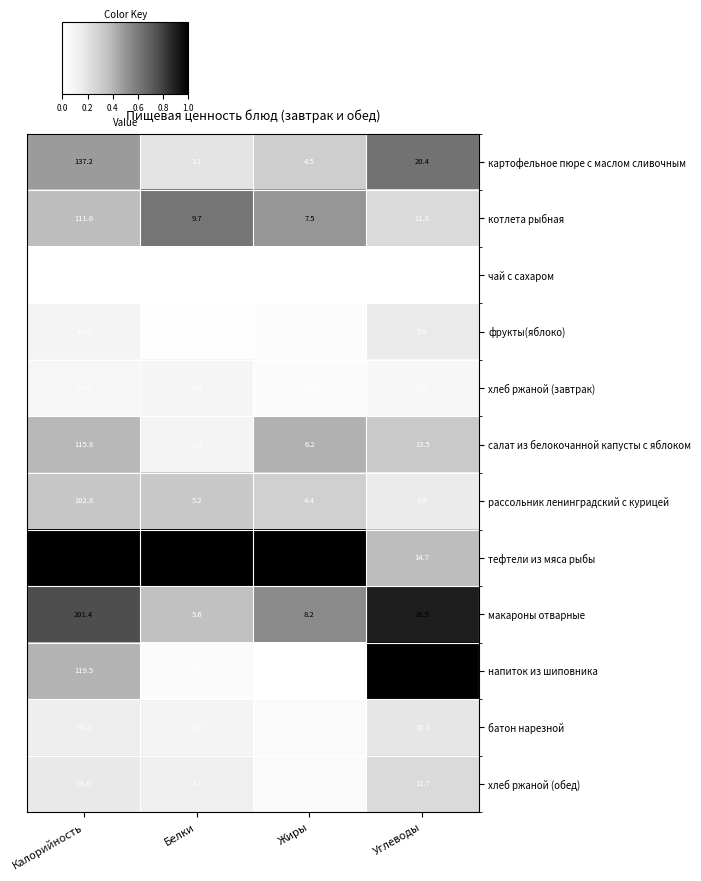

Is it true that рассольник ленинградский с курицей equals 170.2 at Калорийность?

False